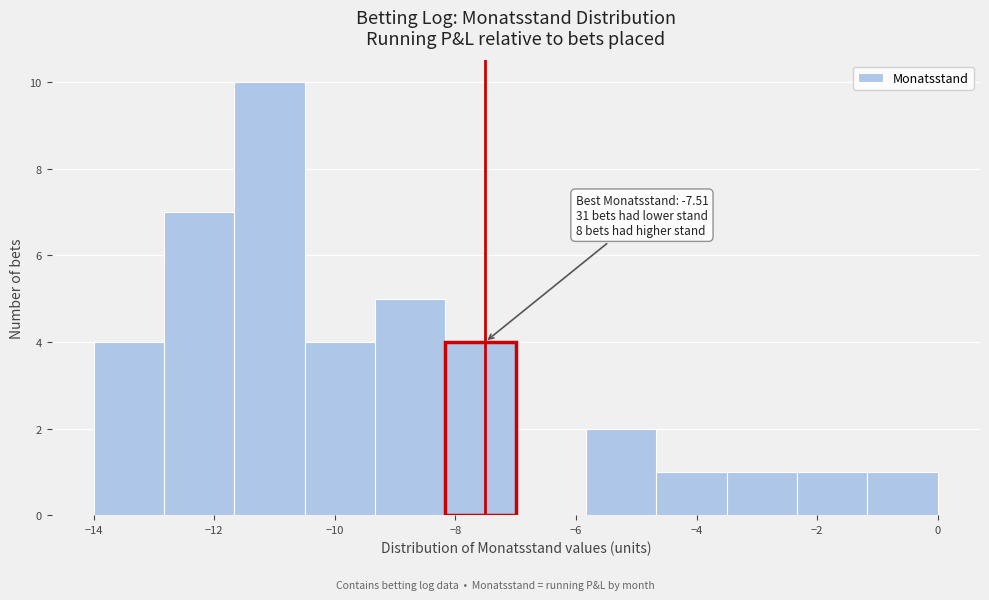

Which range on the x-axis has the tallest bar?

-11.6 to -10.4